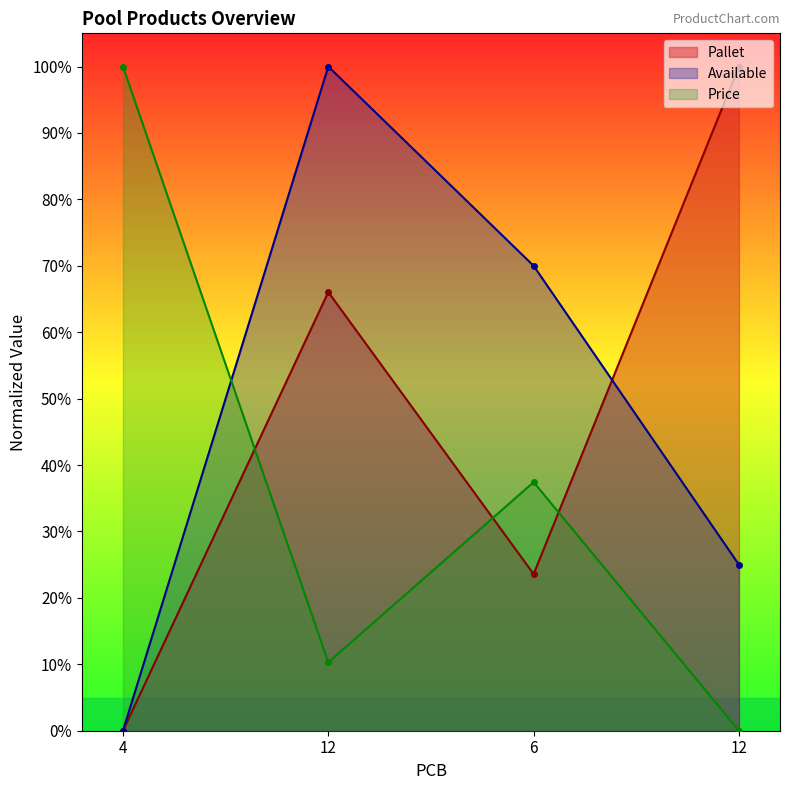

At which category does Pallet reach its first local valley?

6